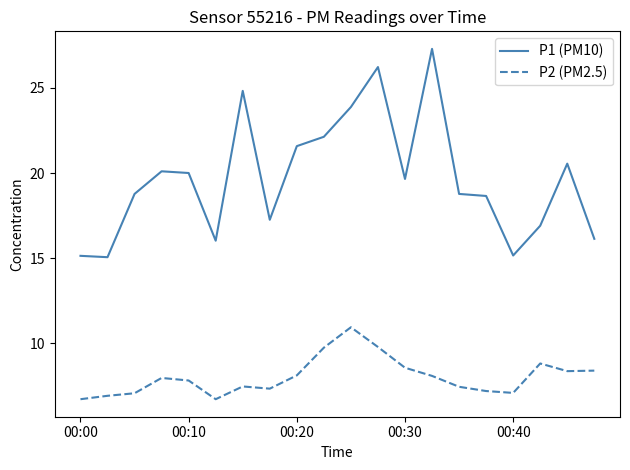

Rank the series by their average value, from highest to lowest.

P1 (PM10), P2 (PM2.5)